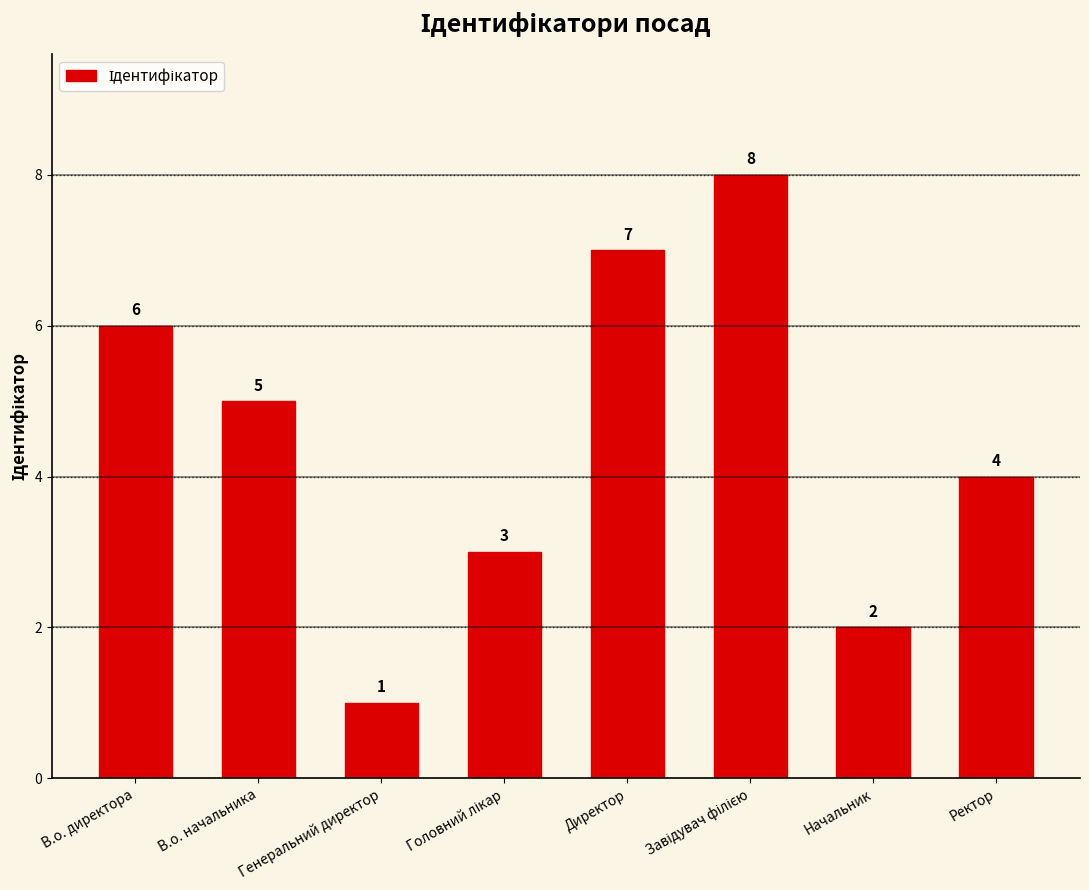

Between Директор and В.о. начальника, which is larger?

Директор